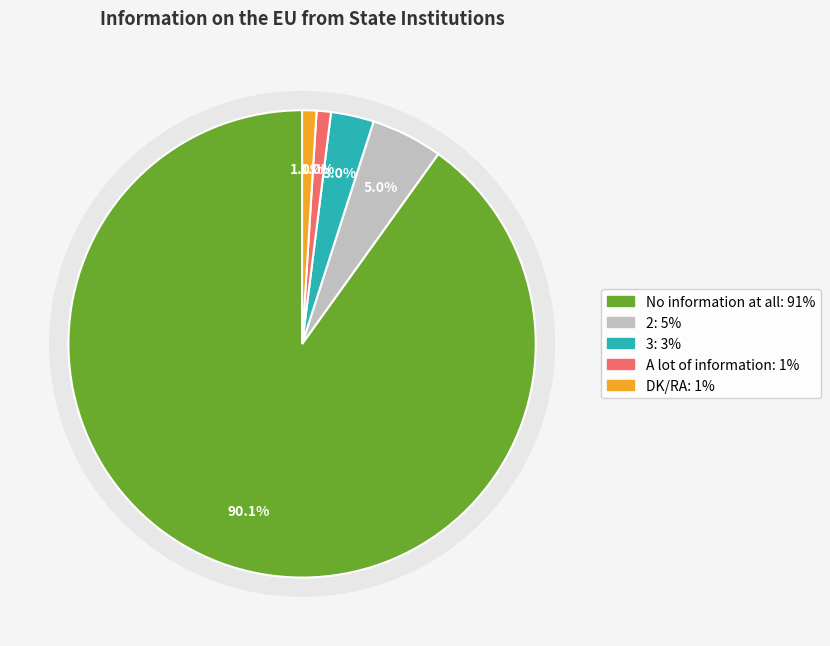

Is it true that No information at all is 90% of the pie?

True